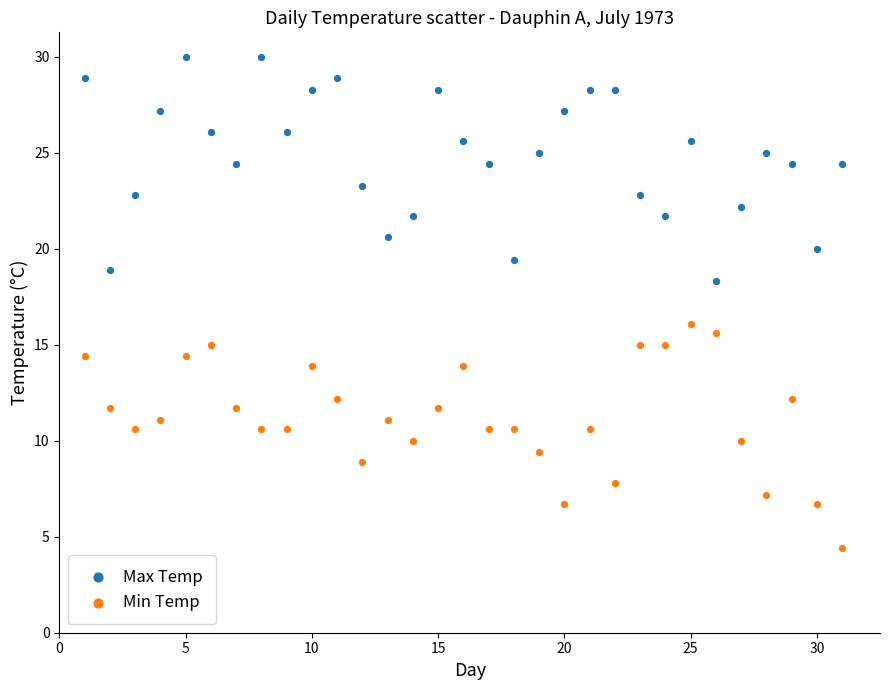

What are all the series names shown in the legend?

Max Temp, Min Temp